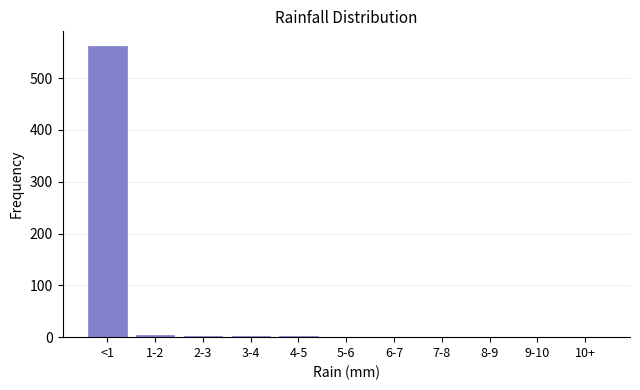

Which category has the highest value across all series?

<1